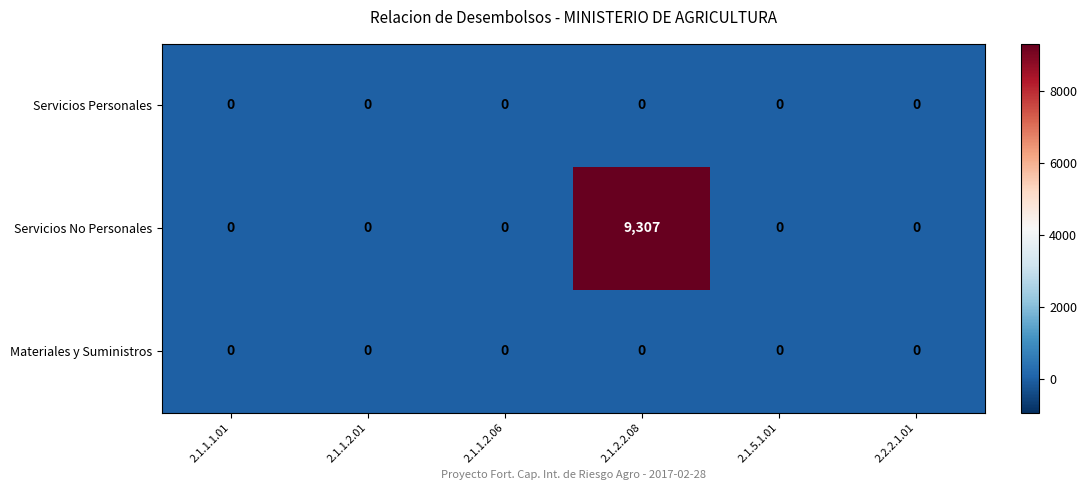

What is the maximum value shown in the chart?

9307